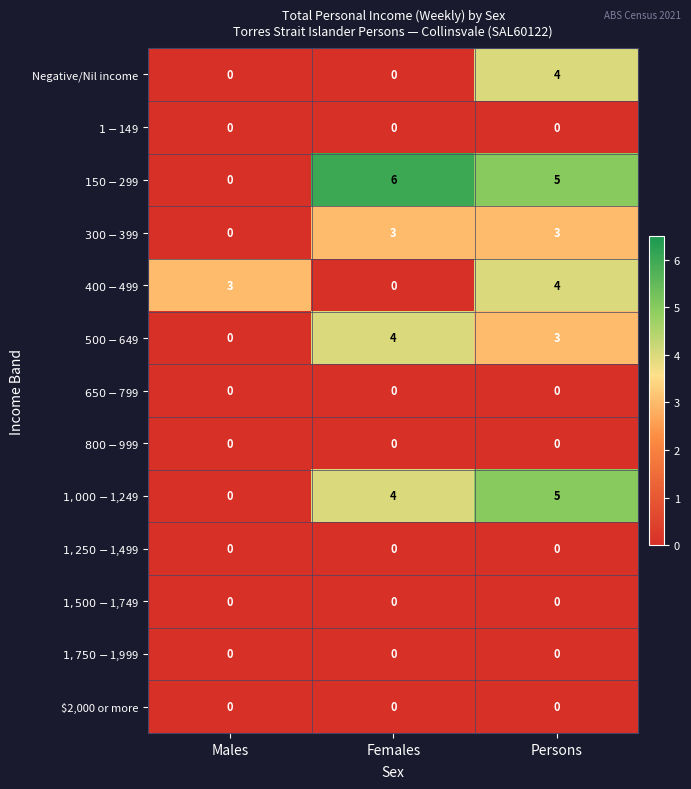

What is the maximum value for Negative/Nil income?

4